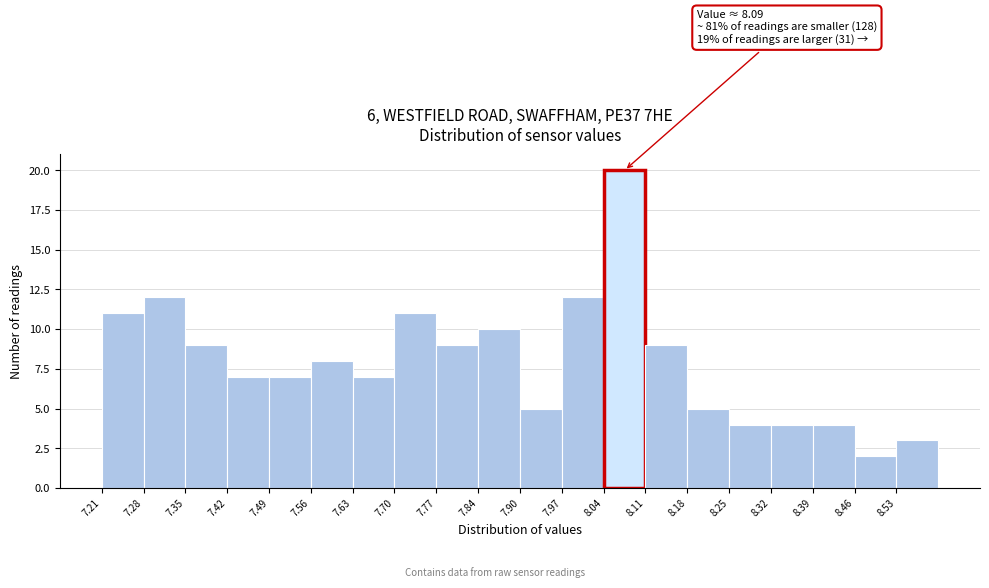

Which range on the x-axis has the tallest bar?

8.04 to 8.11